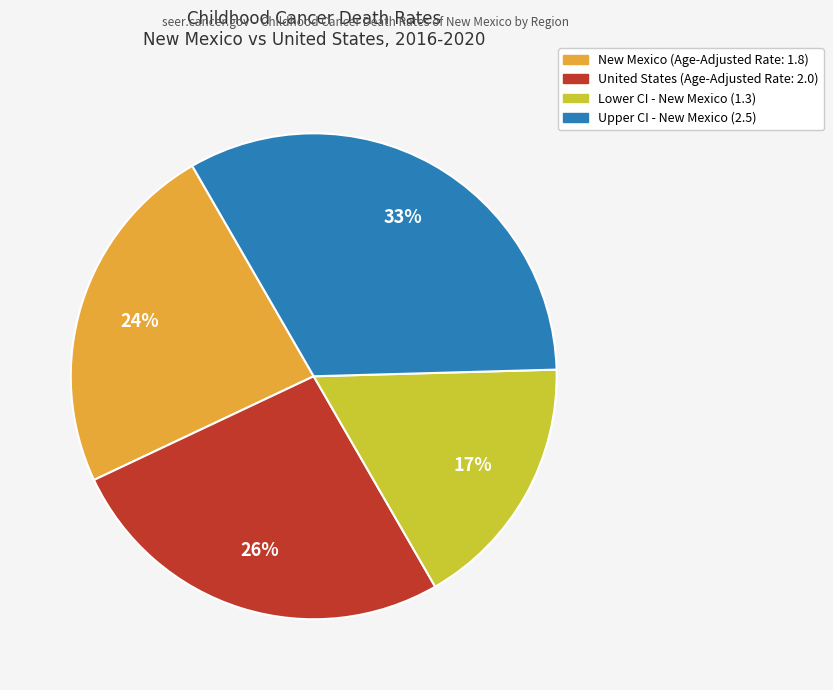

Does Upper CI - New Mexico (2.5) represent more than half of the total?

No